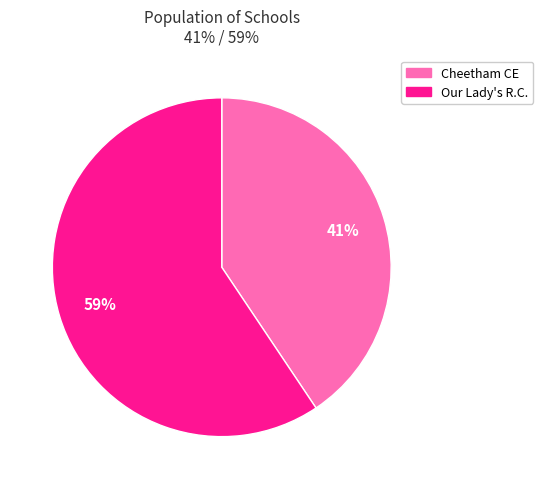

To the nearest percent, what is the average slice percentage?

50%